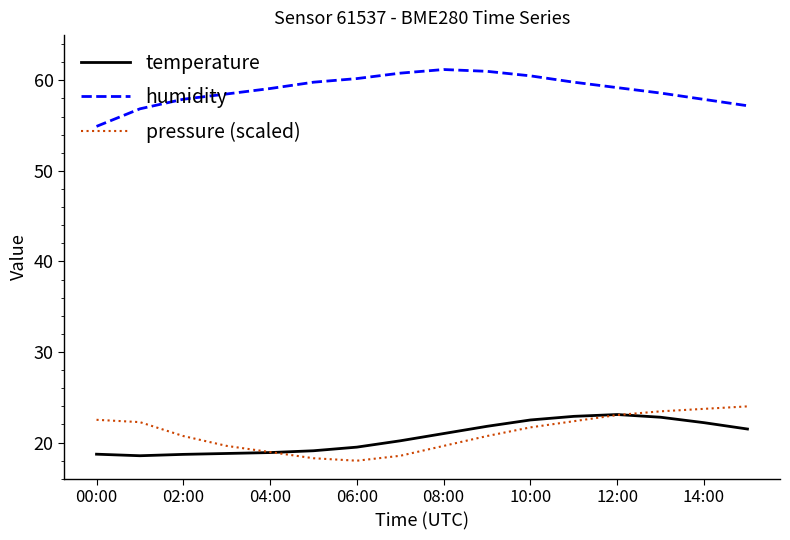

Which series has the largest total across all categories?

humidity